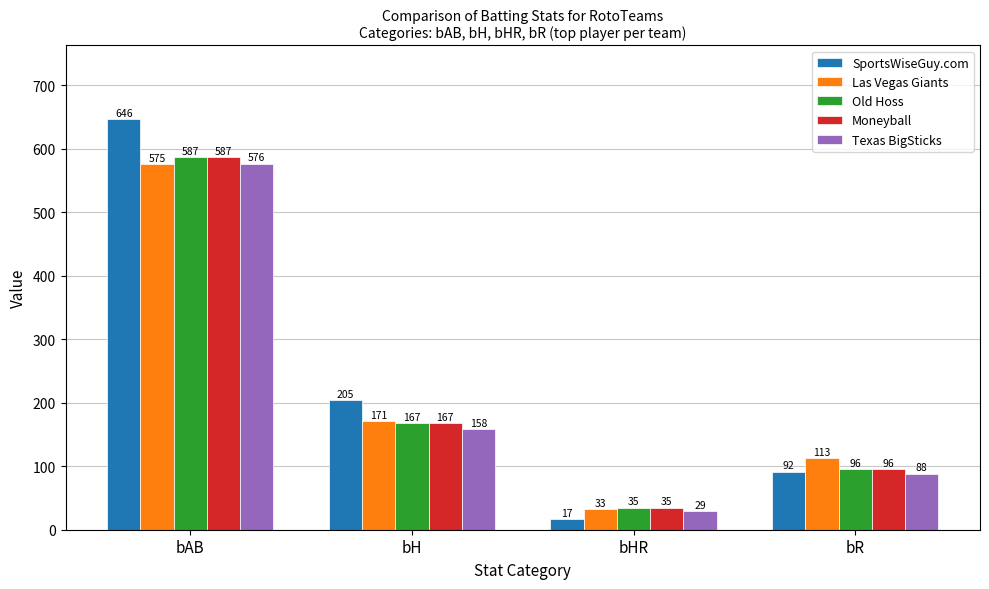

Is it true that SportsWiseGuy.com equals 204.7 at bH?

True